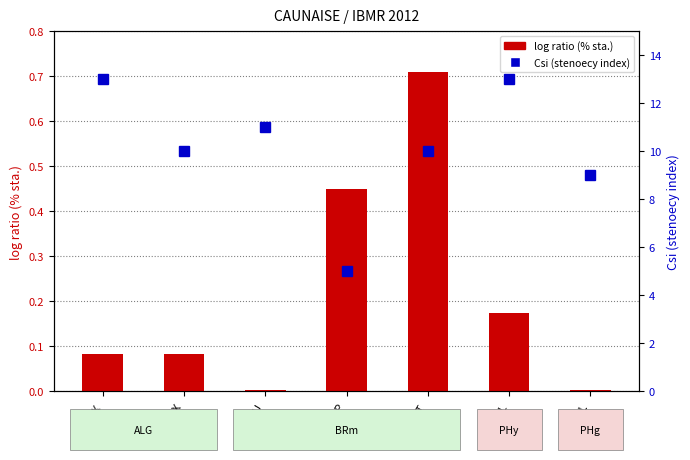

The value of log ratio (% sta.) at FONANT is 0.7. True or false?

True